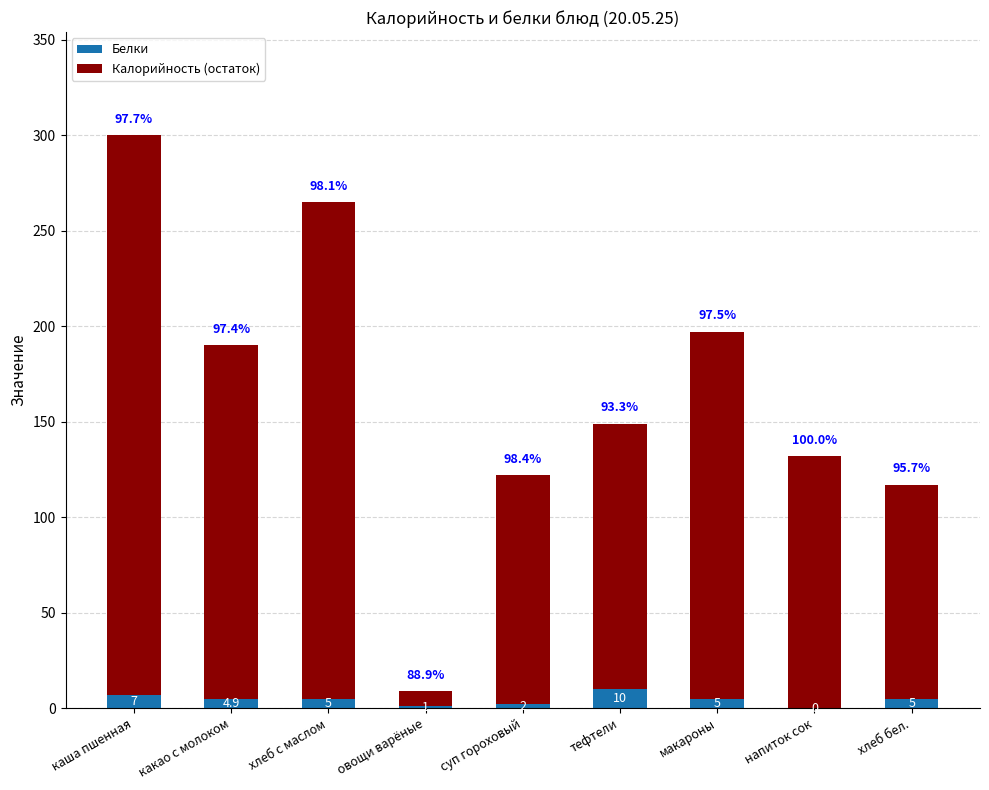

Which series has the largest range (max minus min)?

Калорийность (остаток)